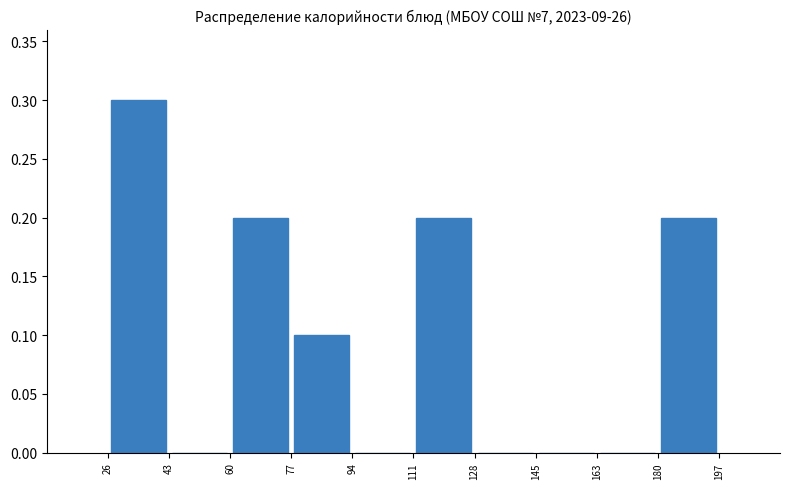

Reading left to right, transcribe this chart: for each bar, give the range it covers on the x-axis and its height. The values are not printed on the chart, so give them approximately, as read against the axis.

26 to 43: 0.3
43 to 60: 0
60 to 77: 0.2
77 to 94: 0.1
94 to 111: 0
111 to 128: 0.2
128 to 145: 0
145 to 163: 0
163 to 180: 0
180 to 197: 0.2